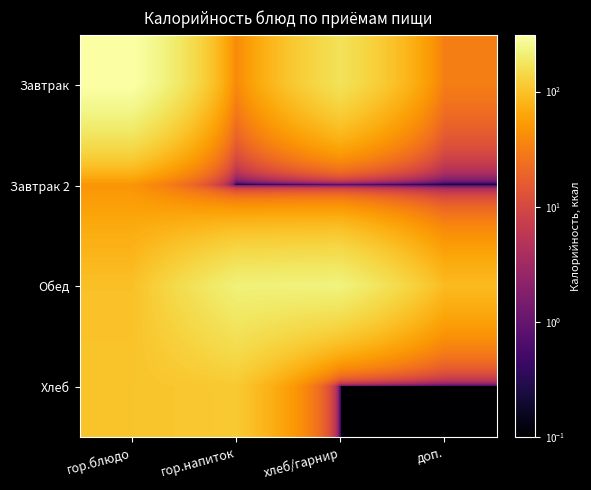

Reading left to right, list all the values displayed in this chart.

Завтрак: гор.блюдо=310.5	гор.напиток=39.0	хлеб/гарнир=169.0	доп.=31.5
Завтрак 2: гор.блюдо=47.0	гор.напиток=0.1	хлеб/гарнир=0.1	доп.=0.1
Обед: гор.блюдо=96.8	гор.напиток=217.2	хлеб/гарнир=225.0	доп.=89.0
Хлеб: гор.блюдо=103.2	гор.напиток=112.0	хлеб/гарнир=0.1	доп.=0.1